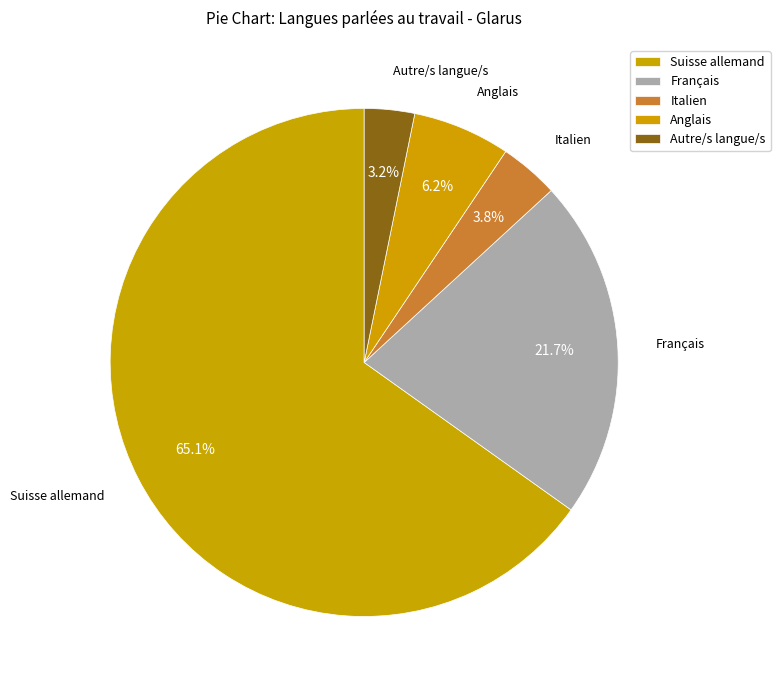

Which has a higher value, Français or Autre/s langue/s?

Français